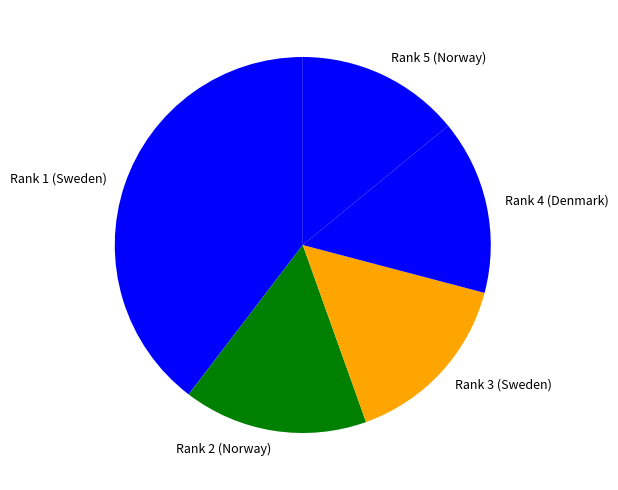

Is the sum of Rank 1 (Sweden) and Rank 5 (Norway) greater than half?

Yes